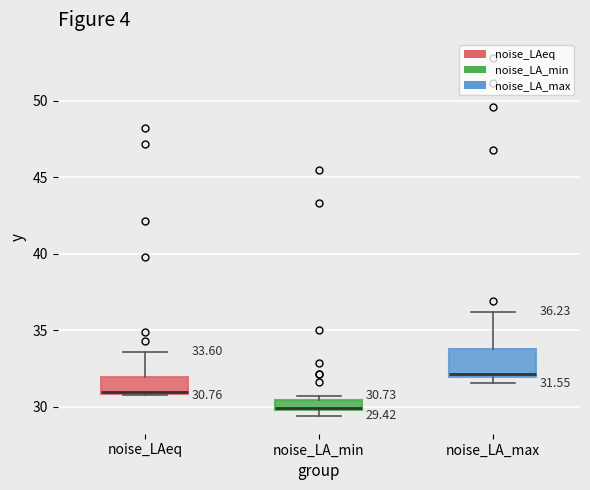

Which box is the tallest, from its lower edge to its upper edge?

noise_LA_max